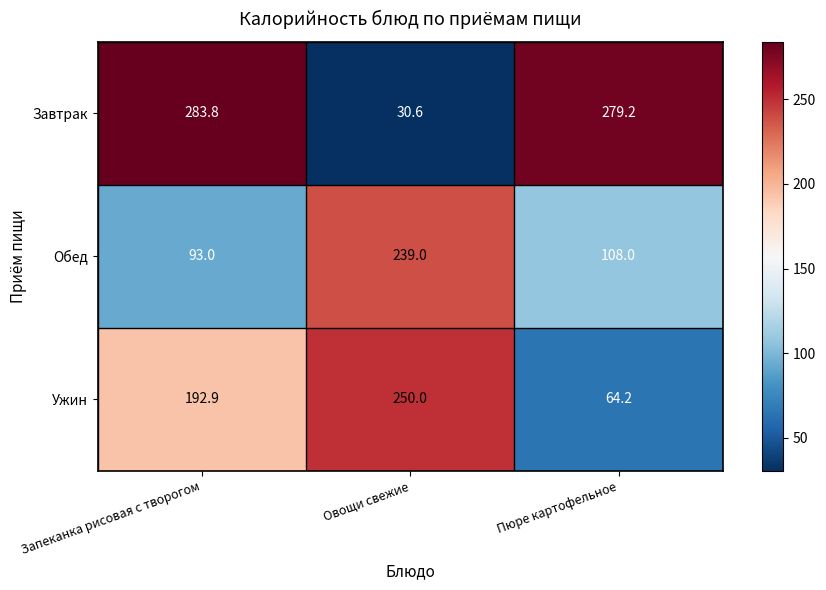

Reading right to left, extract all data points from this chart.

Завтрак: 279.2	30.6	283.8
Обед: 108.0	239.0	93.0
Ужин: 64.2	250.0	192.9